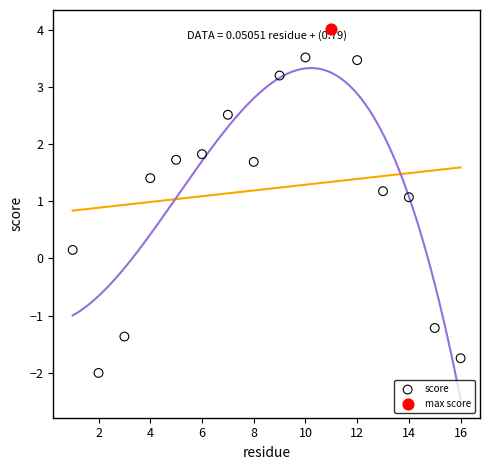

What are all the series names shown in the legend?

score, max score